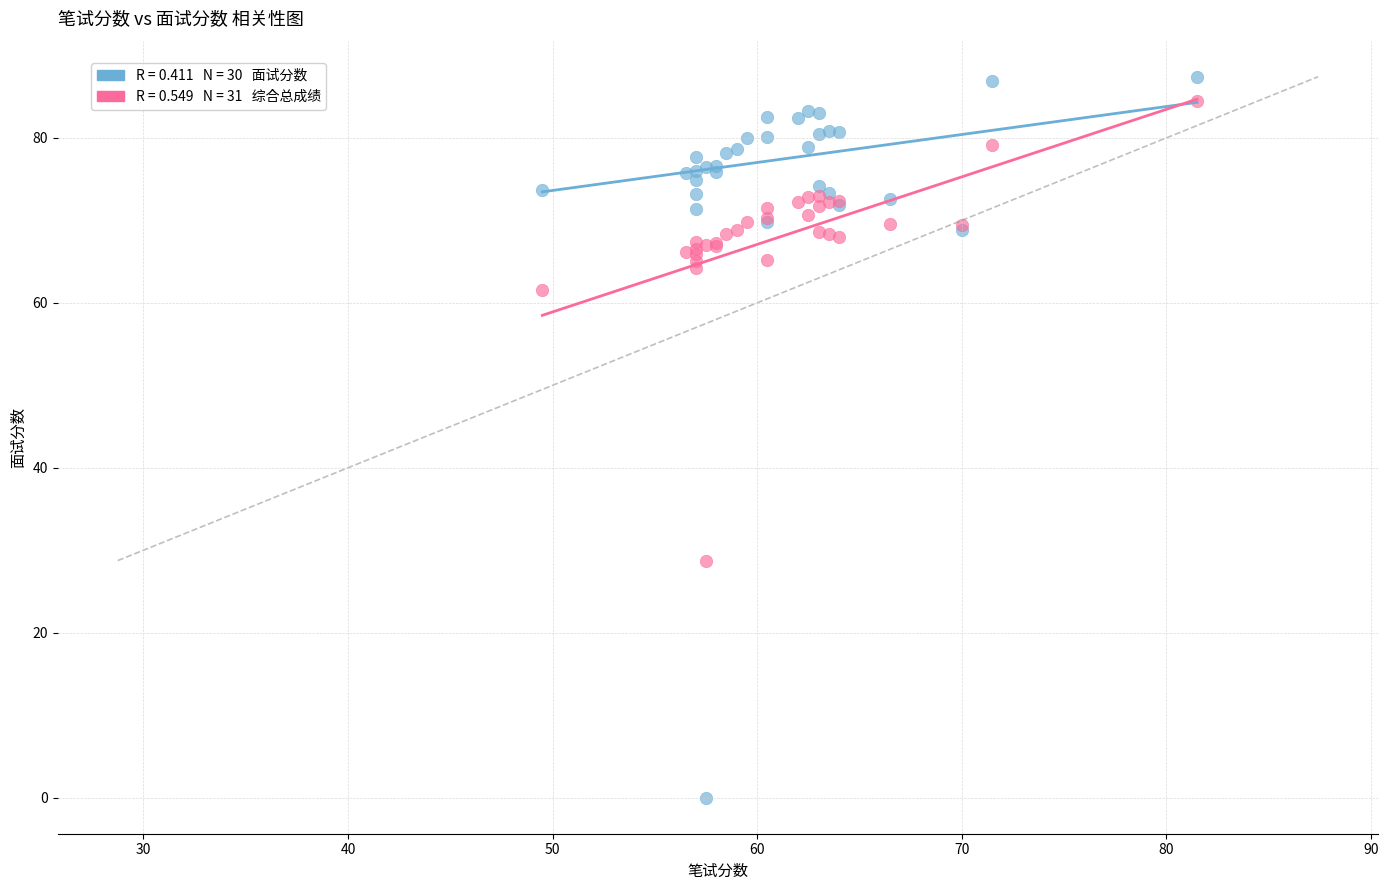

Across all series, what Y value is closest to 43?

28.8